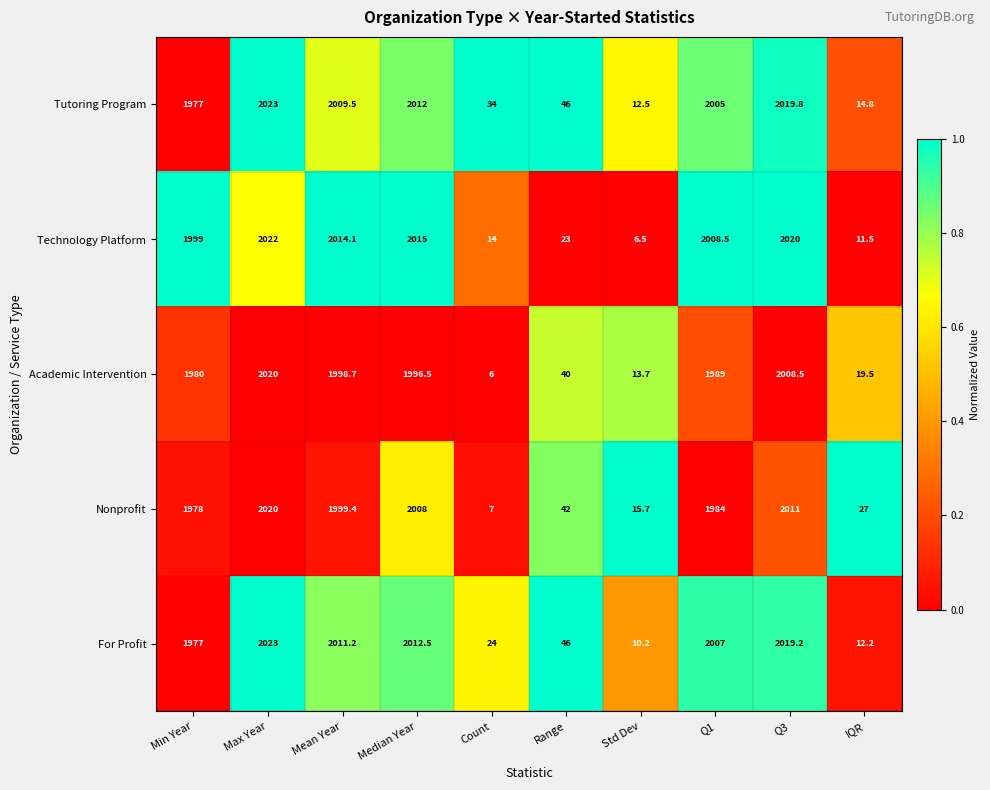

Which series has the widest spread of values?

Technology Platform